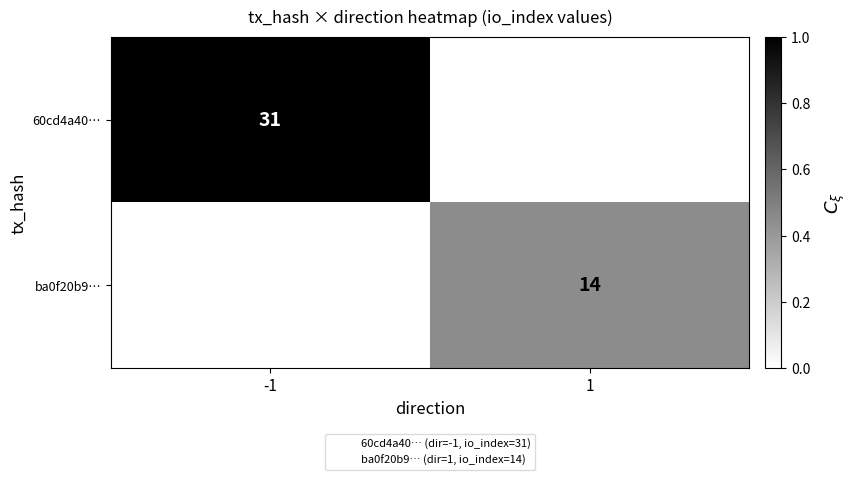

How many ba0f20b9… values are between 0 and 1?

2